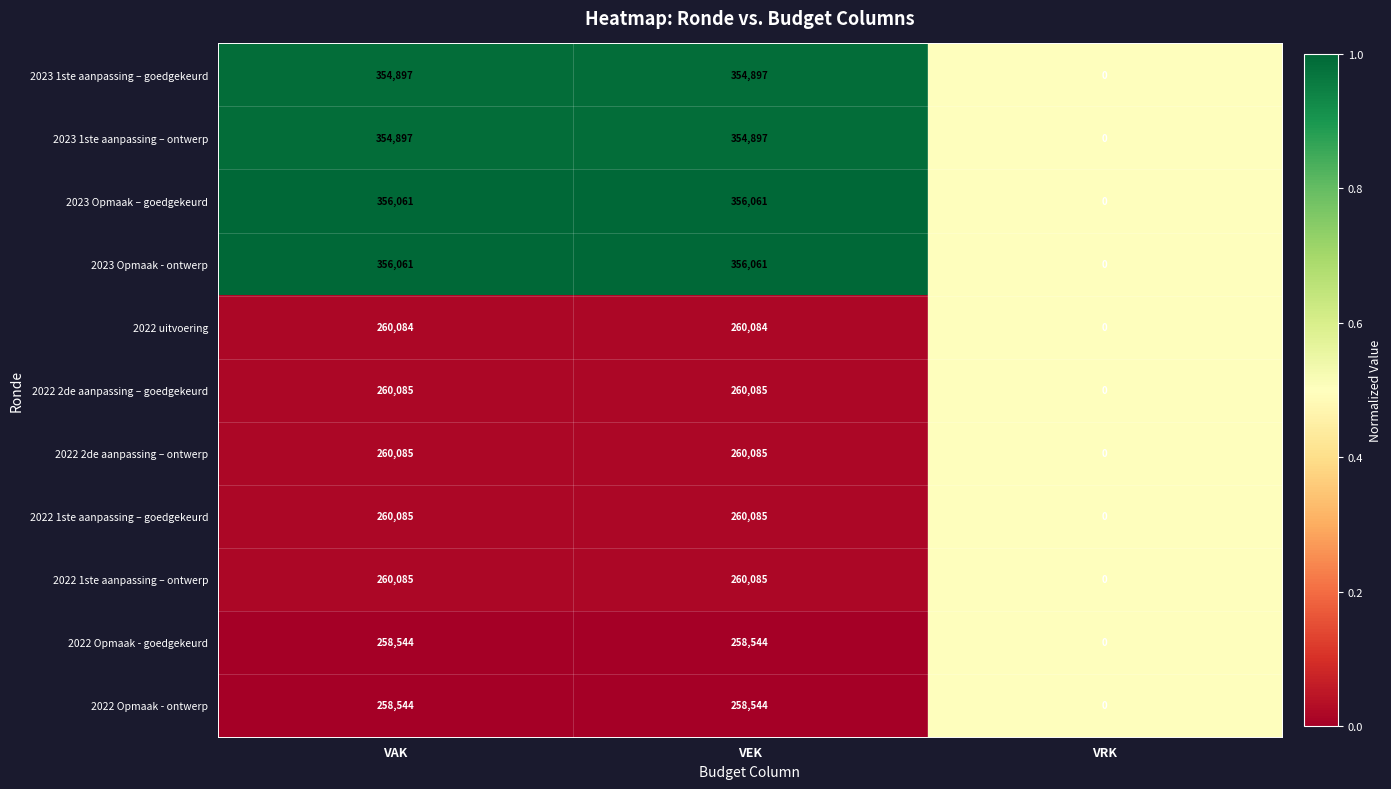

The 2022 1ste aanpassing – goedgekeurd series shows 128828 at VRK. True or false?

False